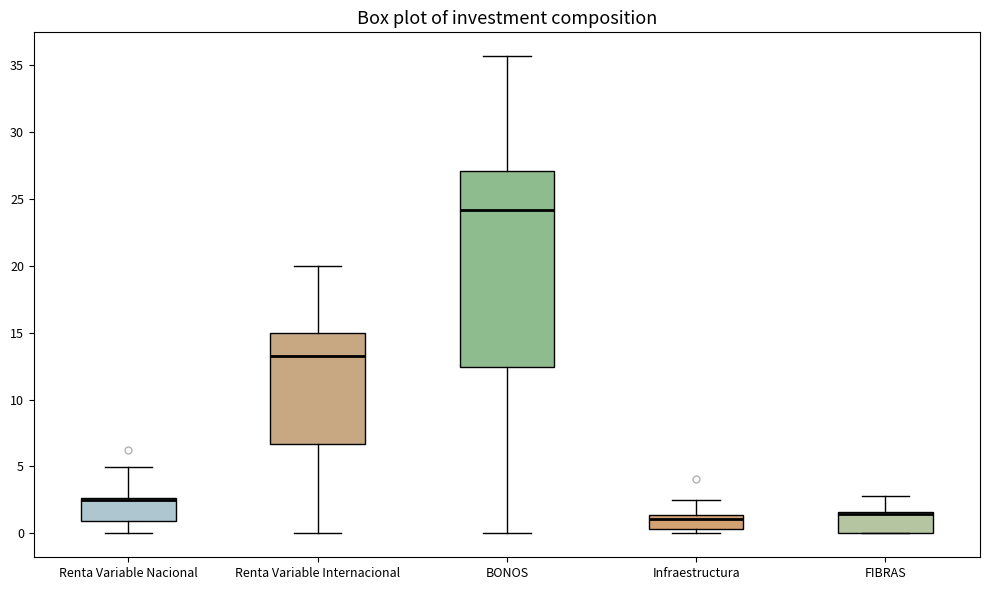

Reading left to right, transcribe this box plot: for each box, give where its median line is, the range the box spans, and where its two whiskers end, as read against the y-axis. The values are not printed on the chart, so give them approximately, as read against the axis.

Renta Variable Nacional: median 2.5 (drawn on the box's upper edge), box 1.0 to 2.5, whiskers 0.0 to 5.0
Renta Variable Internacional: median 13.5, box 6.5 to 15.0, whiskers 0.0 to 20.0
BONOS: median 24.0, box 12.5 to 27.0, whiskers 0.0 to 35.5
Infraestructura: median 1.0, box 0.5 to 1.5, whiskers 0.0 to 2.5
FIBRAS: median 1.5 (just below the box's upper edge), box 0.0 to 1.5, whiskers 0.0 to 3.0